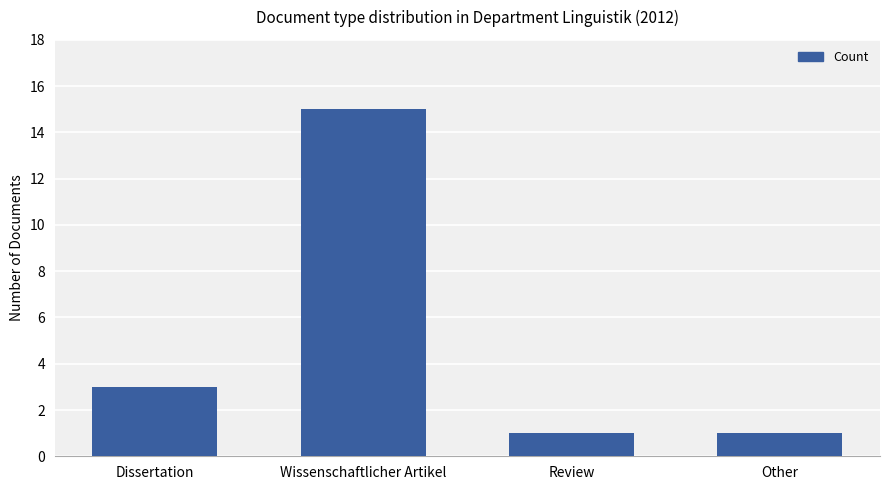

What is the average value?

5